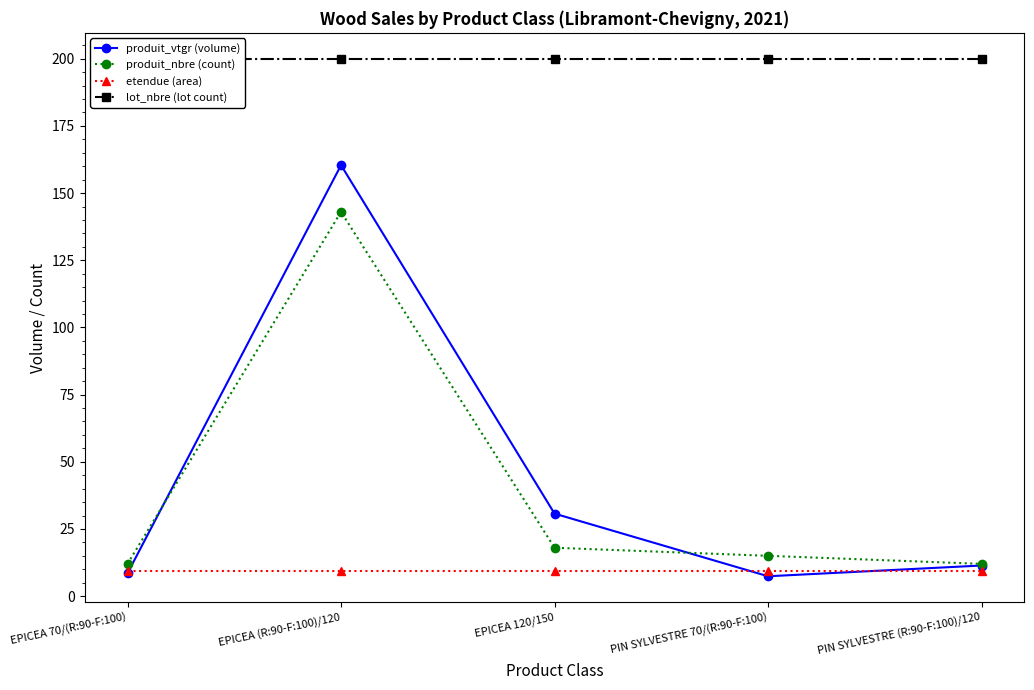

At which label is lot_nbre (lot count) closest to 200?

EPICEA 70/(R:90-F:100)